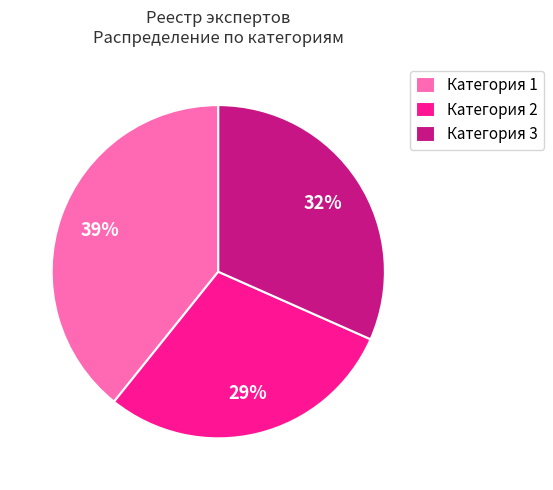

Is the sum of Категория 1 and Категория 3 greater than half?

Yes